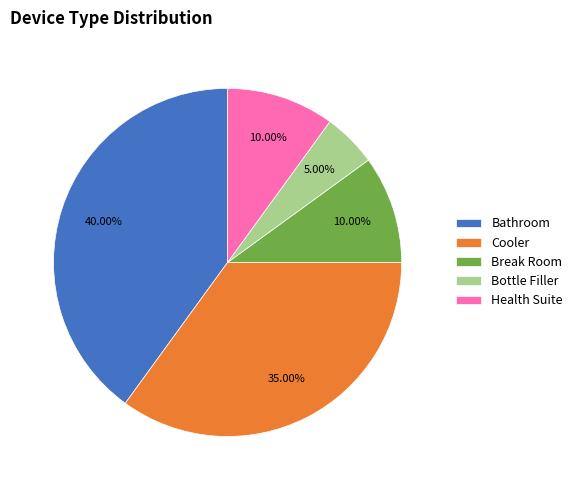

Is the sum of Cooler and Health Suite greater than half?

No